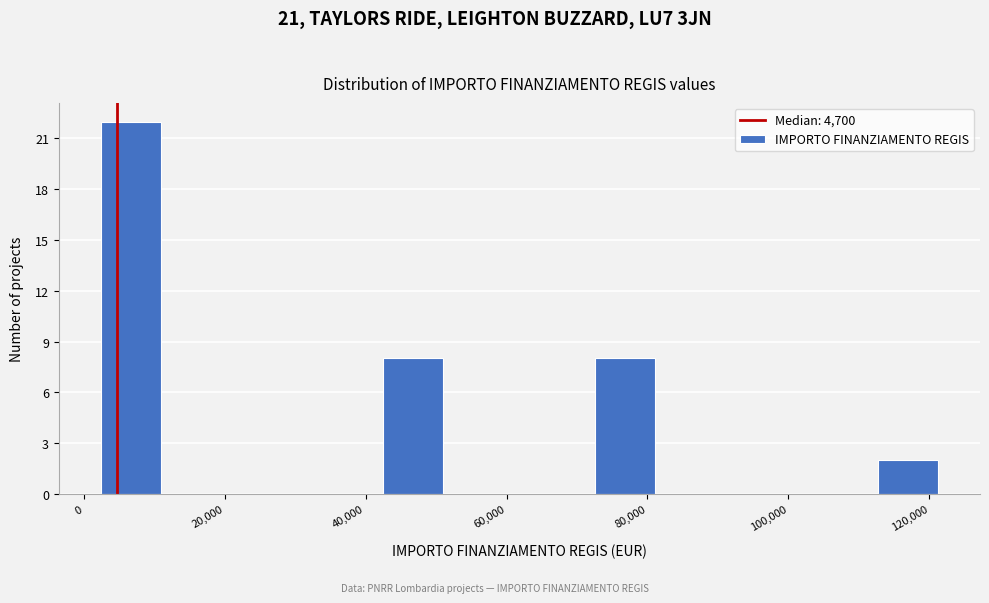

Reading left to right, transcribe this chart: for each bar, give the range it covers on the x-axis and its height. Neither the bar edges nor the heights are printed on the chart, so give them approximately, as read against the axes.

2000 to 12000: 22
12000 to 22000: 0
22000 to 32000: 0
32000 to 42000: 0
42000 to 52000: 8
52000 to 62000: 0
62000 to 72000: 0
72000 to 82000: 8
82000 to 92000: 0
92000 to 102000: 0
102000 to 112000: 0
112000 to 122000: 2